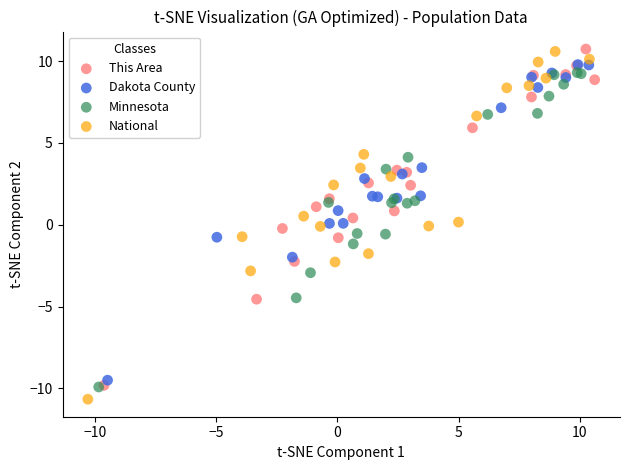

What are all the series names shown in the legend?

This Area, Dakota County, Minnesota, National